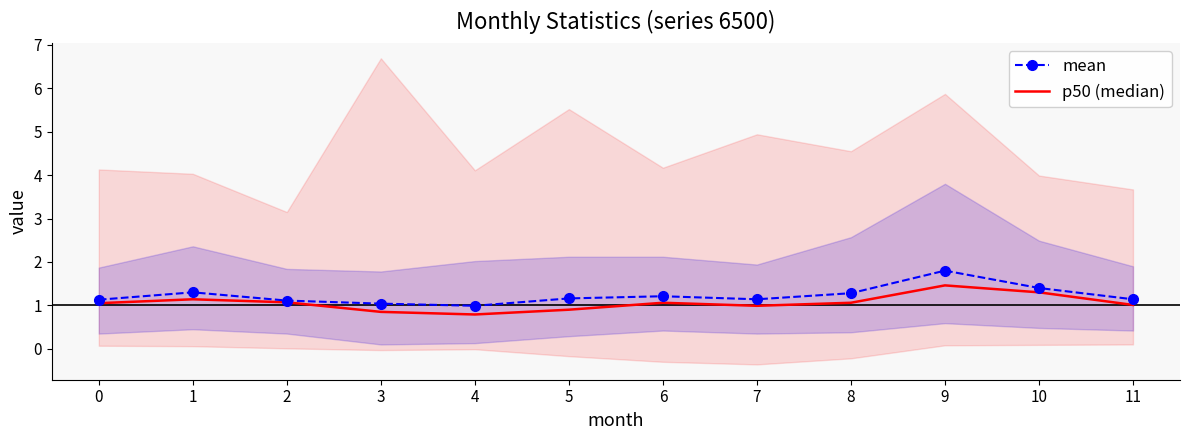

Rank the categories by mean value from lowest to highest.

4, 3, 2, 0, 7, 11, 5, 6, 8, 1, 10, 9